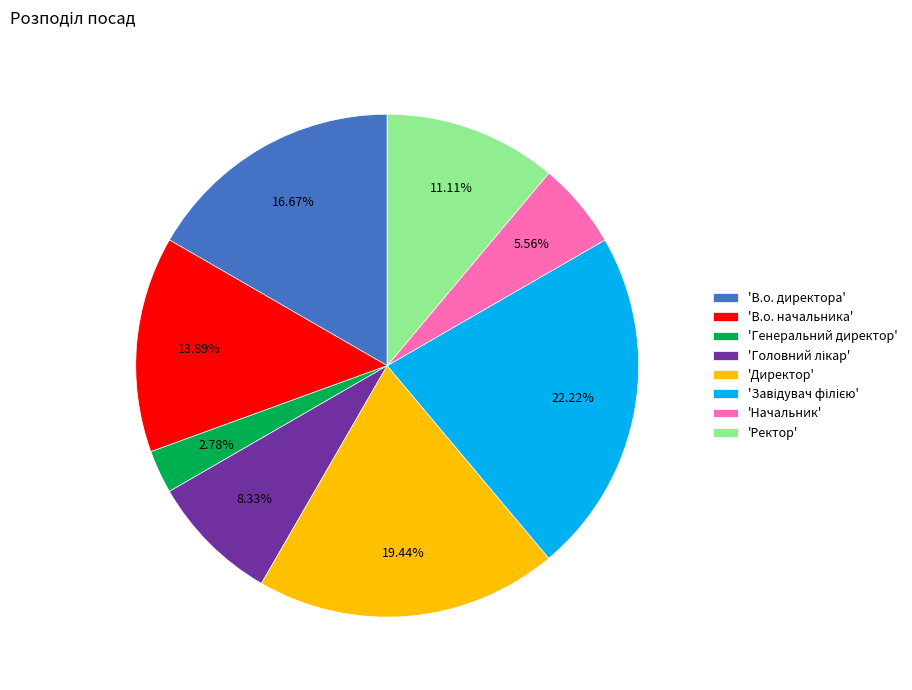

Between 'В.о. начальника' and 'Ректор', which is larger?

'В.о. начальника'